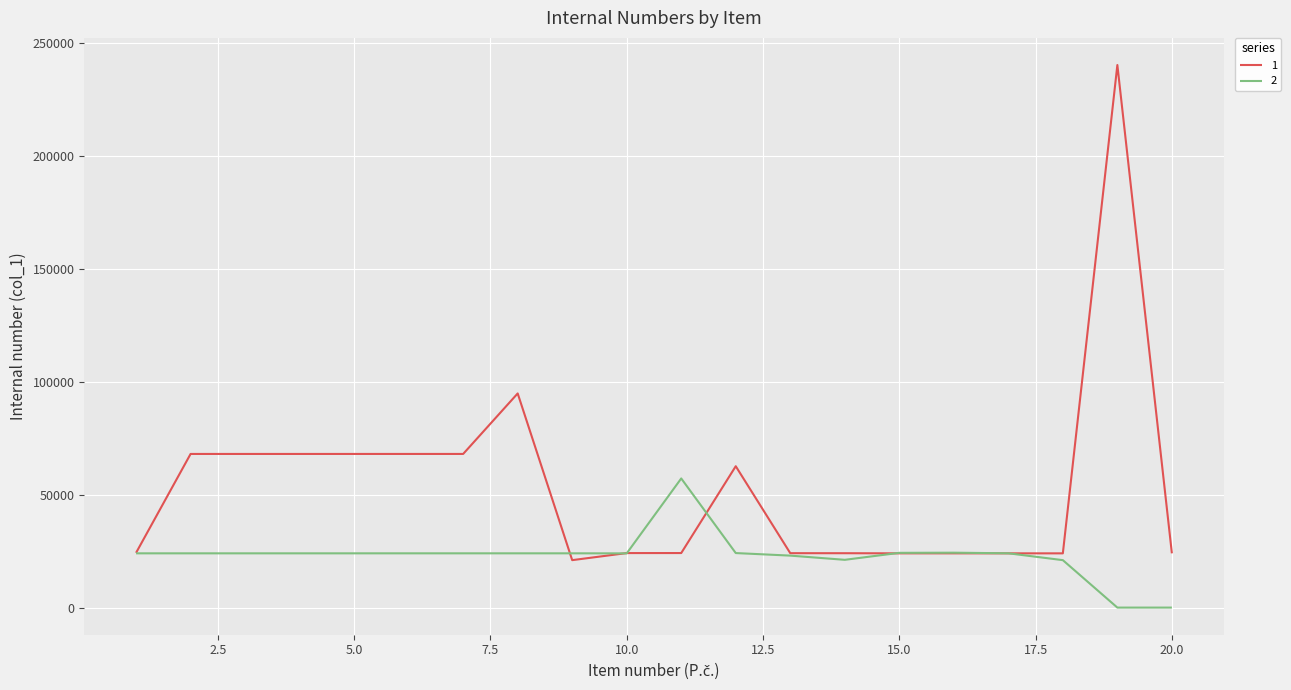

What is the greatest value displayed?

240140